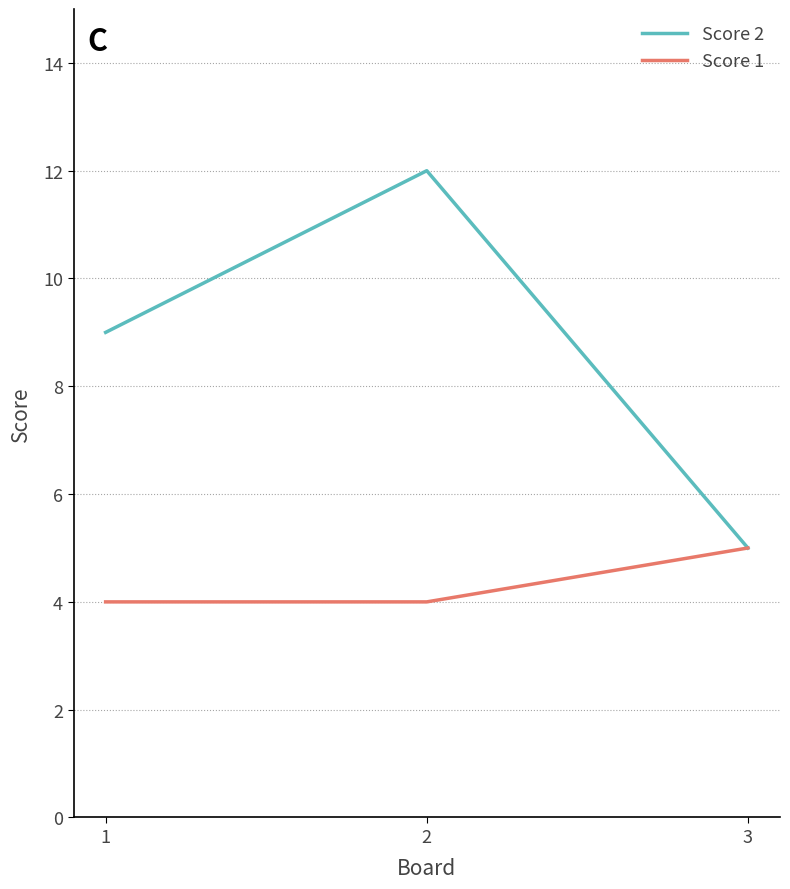

What is the spread (max minus min) of values at 1?

5